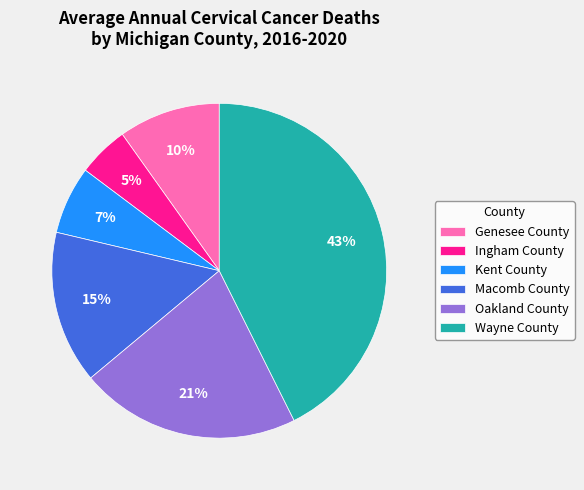

How many segments does this pie chart have?

6